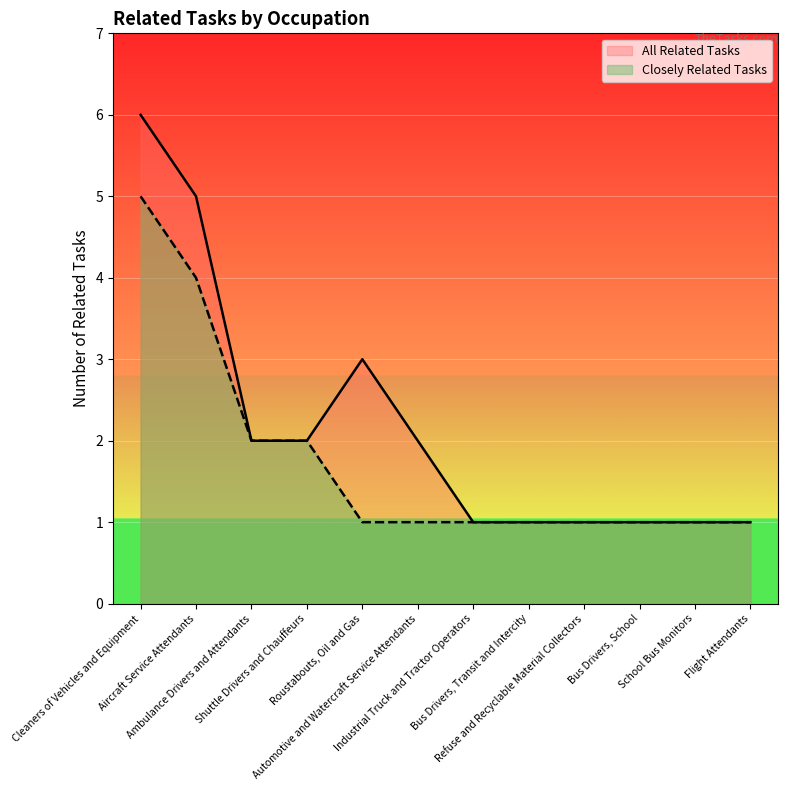

At which label does the data first exceed 2?

Cleaners of Vehicles and Equipment